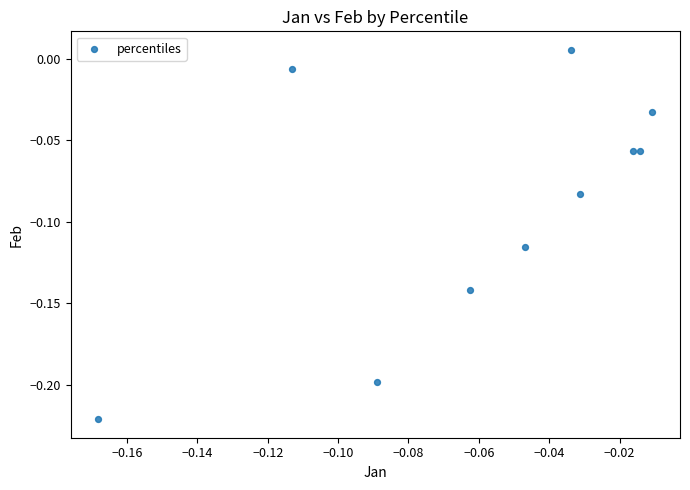

Count the number of points in this scatter plot.

10